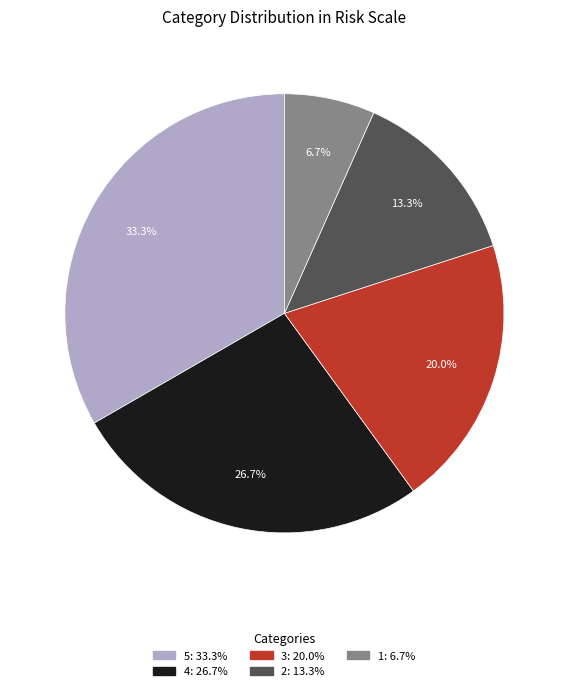

True or false: 2 accounts for 21% of the total.

False